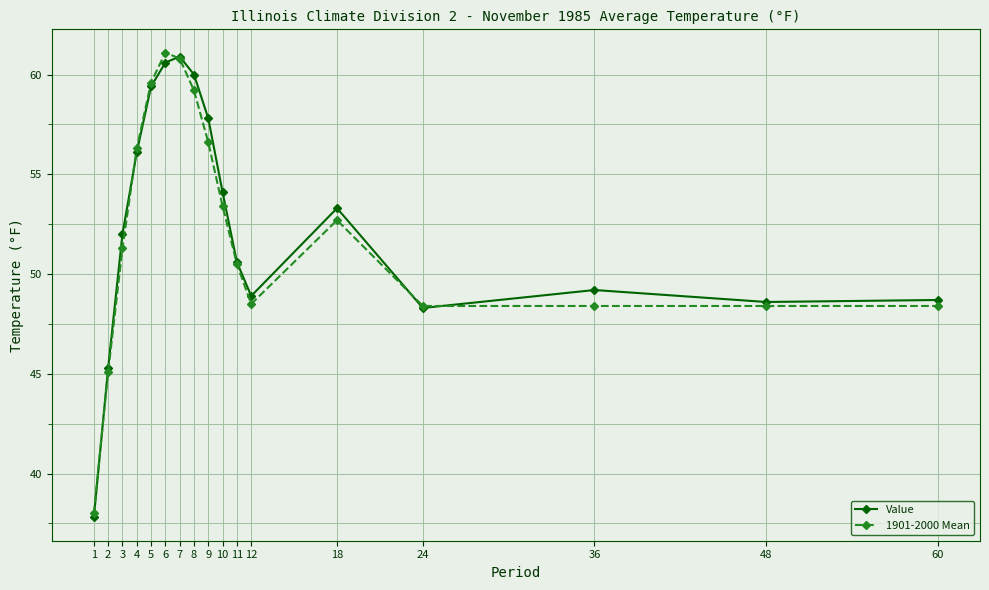

Where does the 1901-2000 Mean series first go above 51?

3